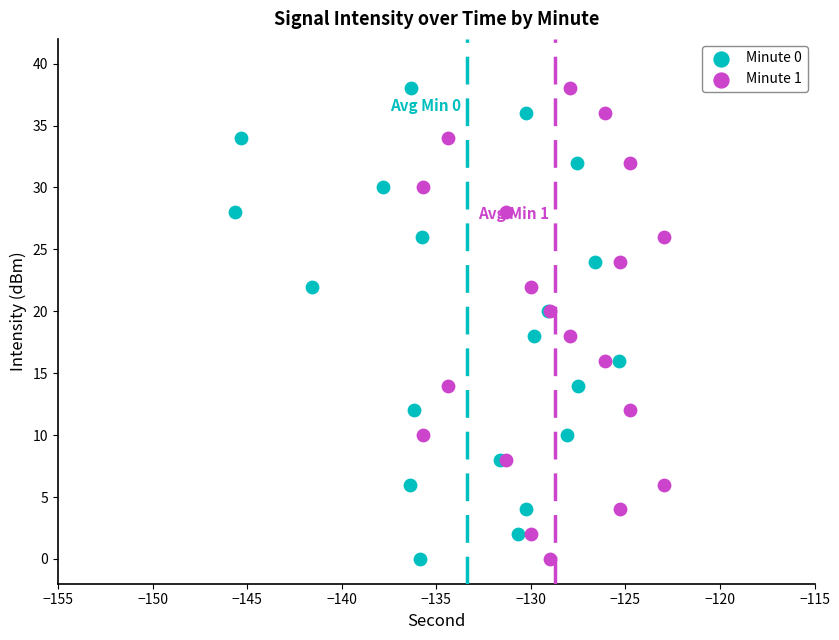

What are all the series names shown in the legend?

Minute 0, Minute 1